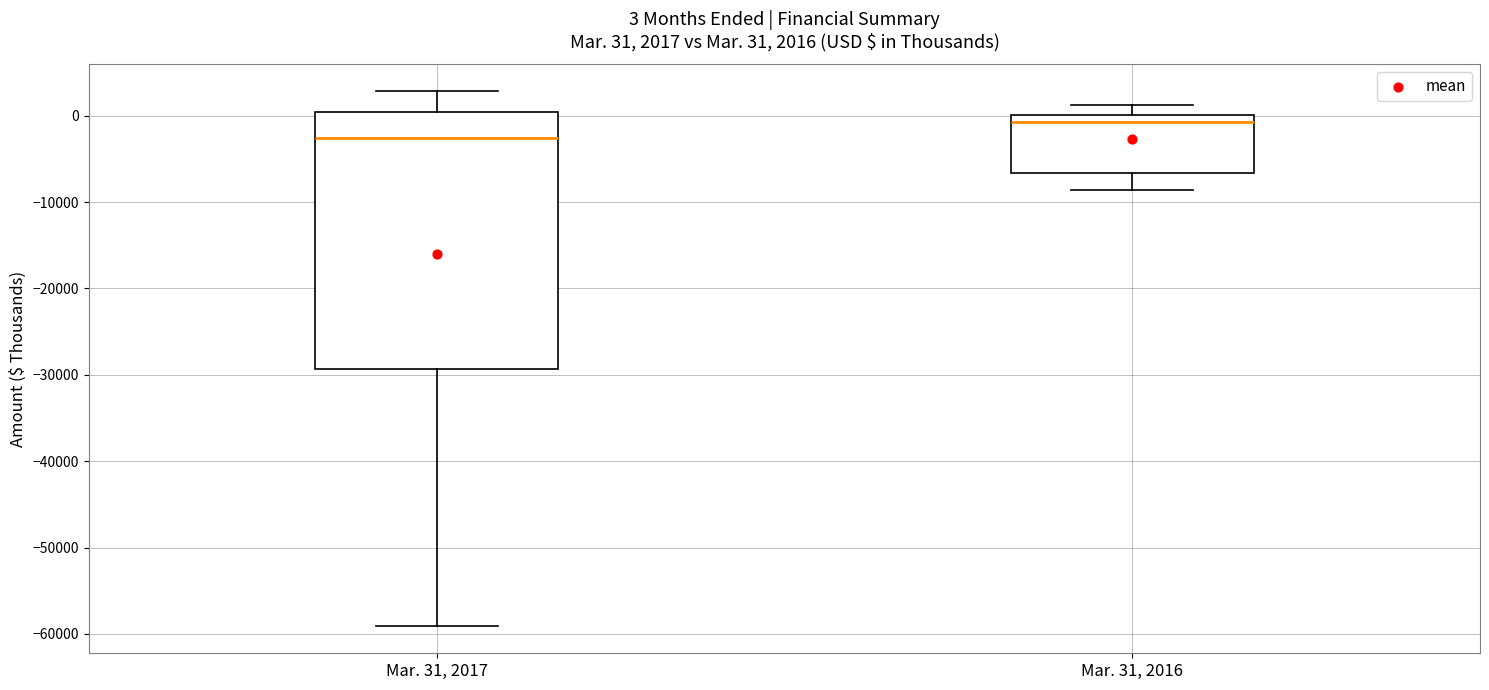

Comparing the boxes themselves (not the whiskers), which one is the tallest?

Mar. 31, 2017